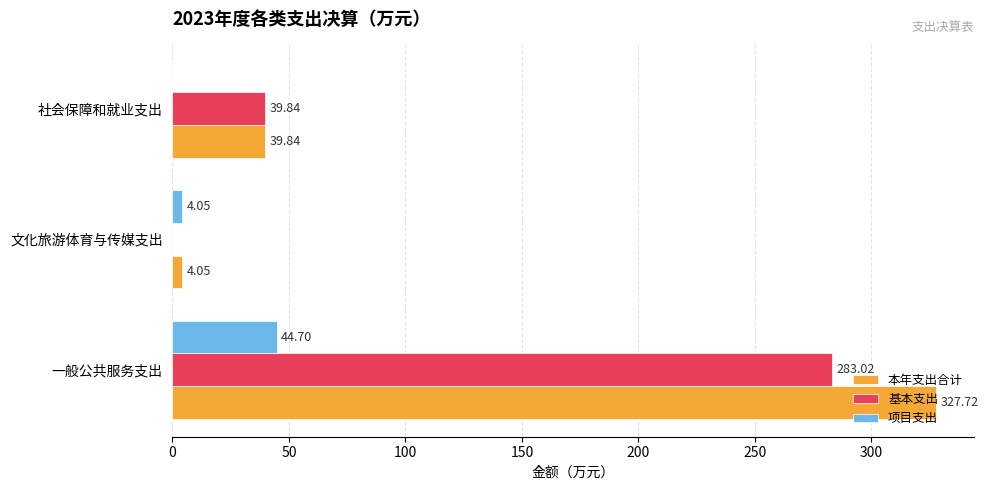

What is the sum of all 基本支出 values?

322.9